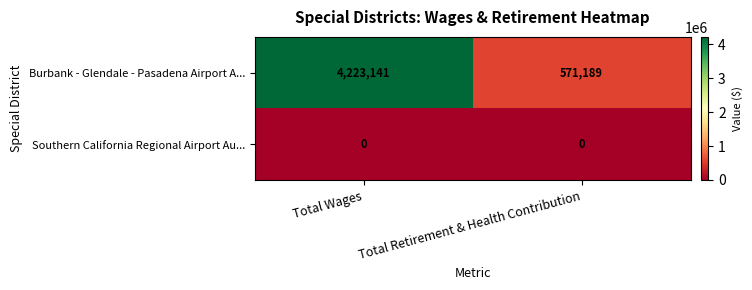

Reading right to left, transcribe all the data shown in this chart.

Burbank - Glendale - Pasadena Airport A...: Total Retirement & Health Contribution=571189	Total Wages=4223141
Southern California Regional Airport Au...: Total Retirement & Health Contribution=0	Total Wages=0